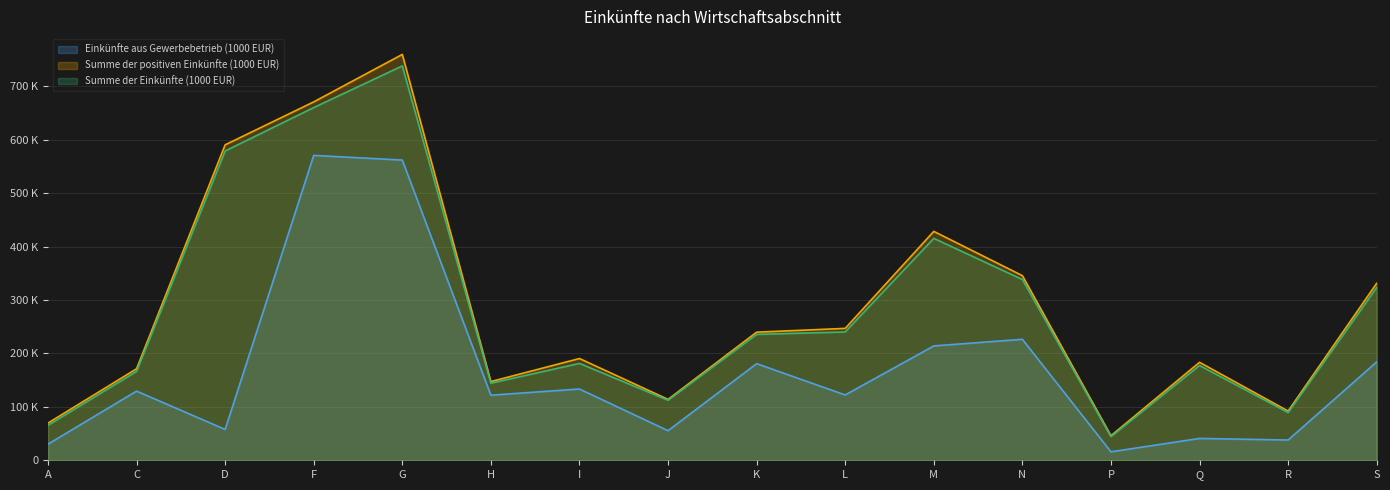

At which category does Einkünfte aus Gewerbebetrieb (1000 EUR) reach its first local peak?

C